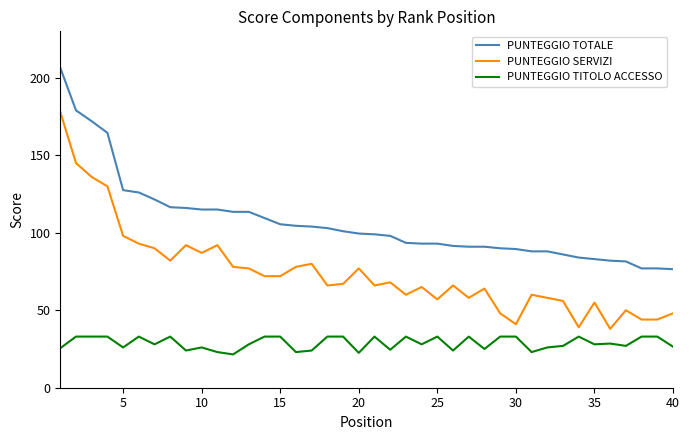

How many lines are shown in the chart?

3